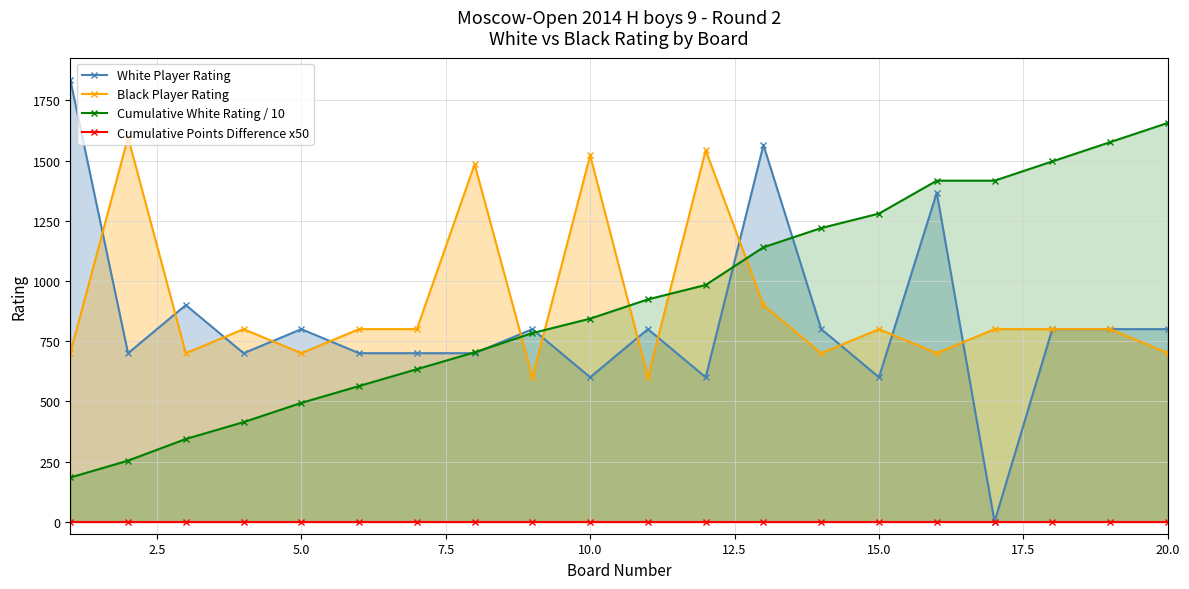

How many times do Cumulative White Rating / 10 and Black Player Rating cross each other?

5